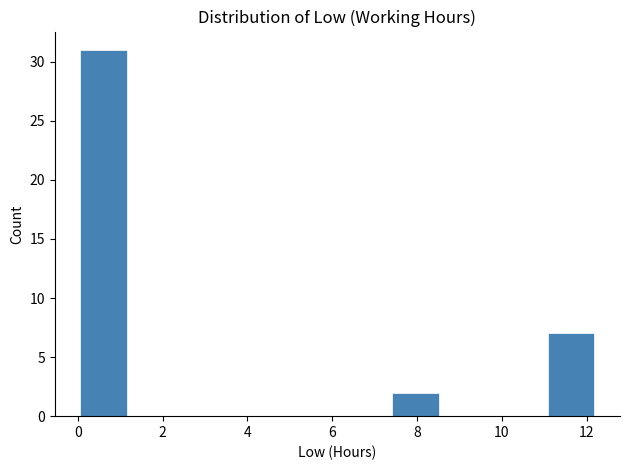

Reading left to right, list every bar in this chart as the range it spans on the x-axis followed by its height. Neither the bar edges nor the heights are printed on the chart, so give them approximately, as read against the axes.

0.0 to 1.2: 31
1.2 to 2.4: 0
2.4 to 3.6: 0
3.6 to 4.8: 0
4.8 to 6.2: 0
6.2 to 7.4: 0
7.4 to 8.6: 2
8.6 to 9.8: 0
9.8 to 11.0: 0
11.0 to 12.2: 7